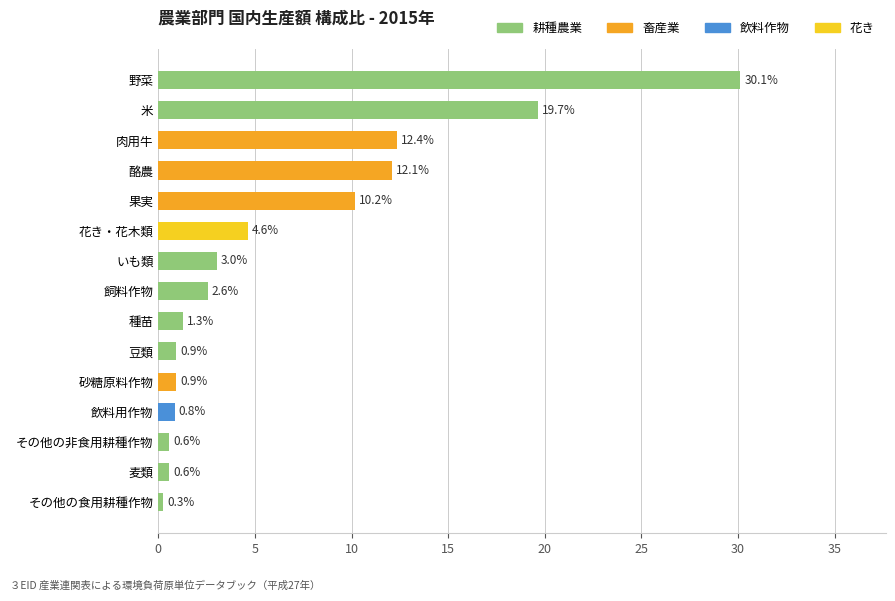

What is the difference between the second highest and second lowest values?

19.1